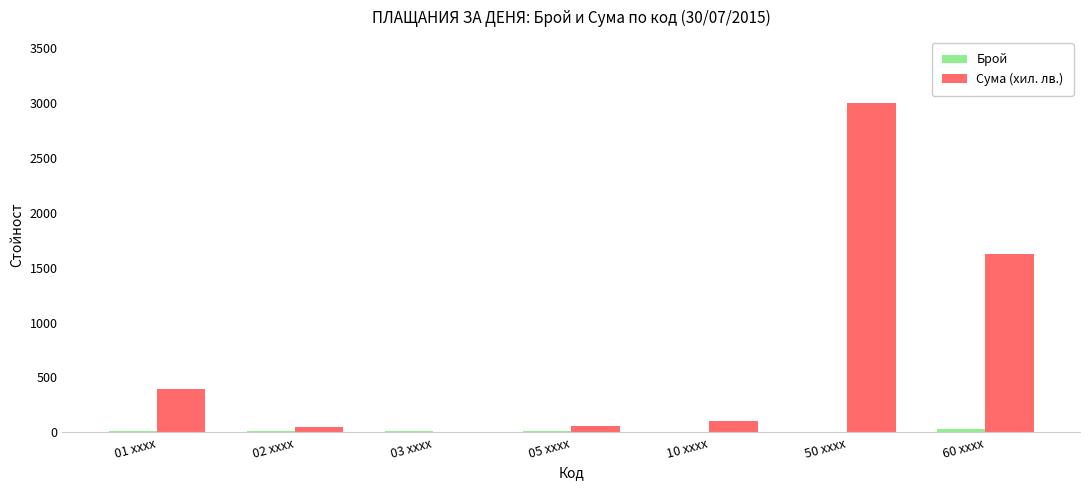

Read the Сума (хил. лв.) value at 10 xxxx.

98.8